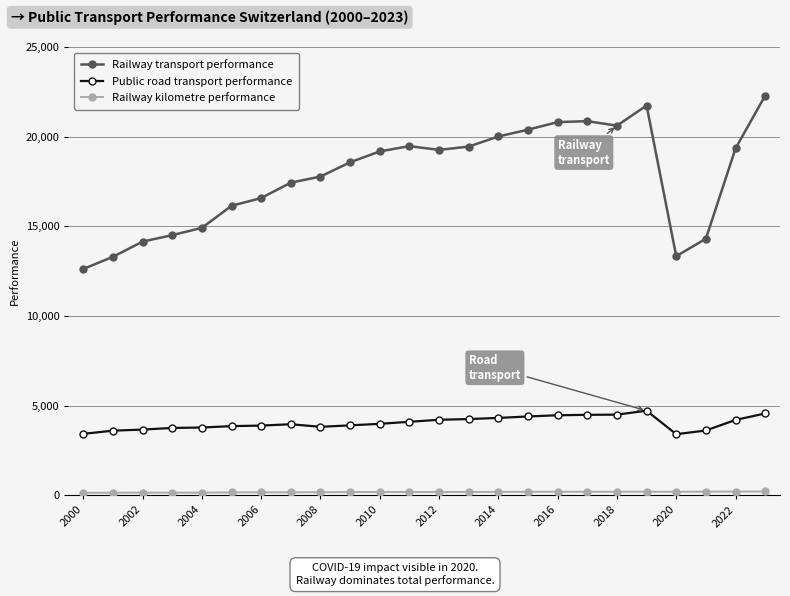

True or false: Railway transport performance has more than 2 points higher than both neighbors.

True